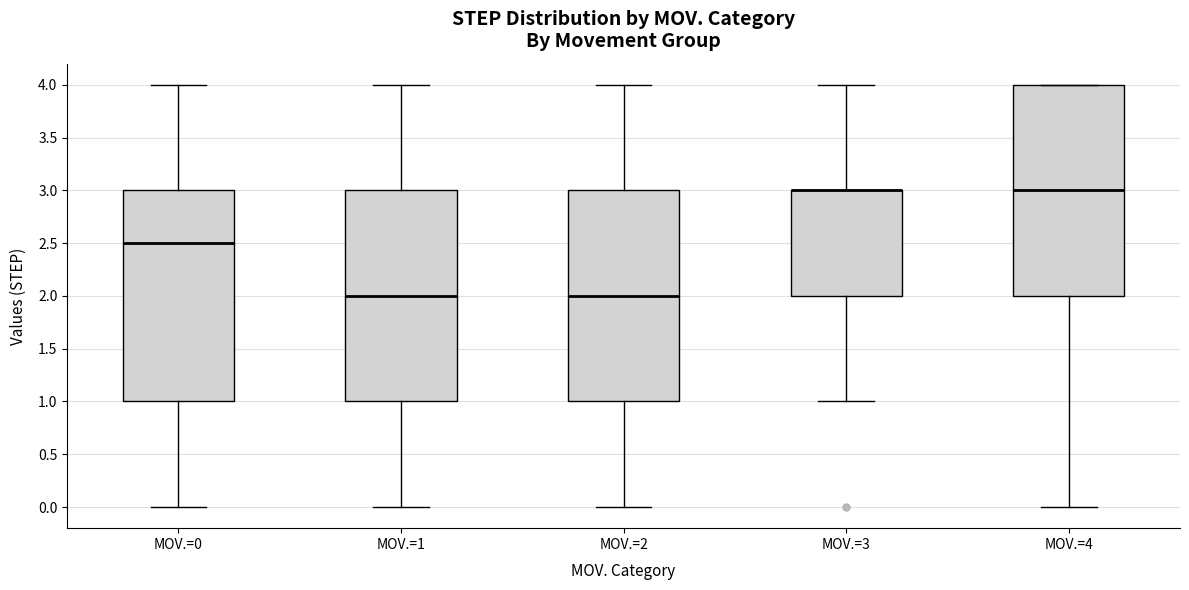

Reading left to right, transcribe this box plot: for each box, give where its median line is, the range the box spans, and where its two whiskers end, as read against the y-axis. The values are not printed on the chart, so give them approximately, as read against the axis.

MOV.=0: median 2.5, box 1.0 to 3.0, whiskers 0.0 to 4.0
MOV.=1: median 2.0, box 1.0 to 3.0, whiskers 0.0 to 4.0
MOV.=2: median 2.0, box 1.0 to 3.0, whiskers 0.0 to 4.0
MOV.=3: median 3.0 (drawn on the box's upper edge), box 2.0 to 3.0, whiskers 1.0 to 4.0
MOV.=4: median 3.0, box 2.0 to 4.0, whiskers 0.0 to 4.0